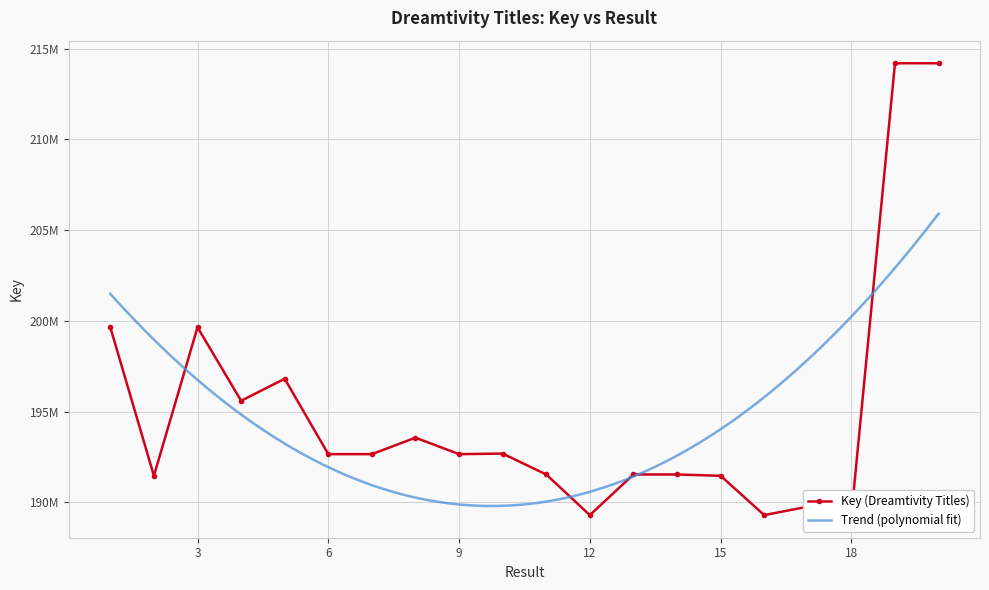

Does the chart have visible grid lines?

Yes